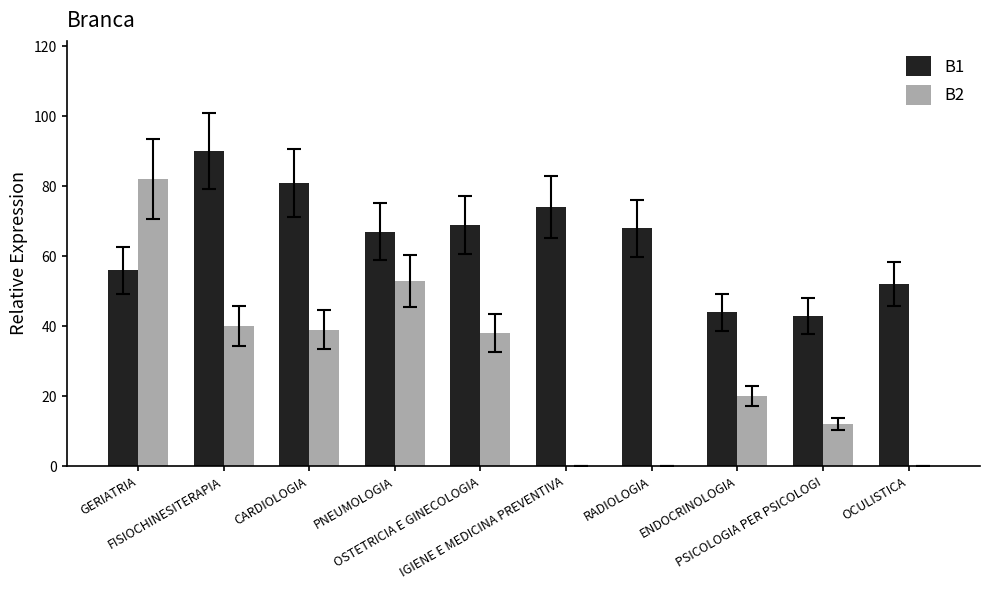

What is the maximum value shown in the chart?

90